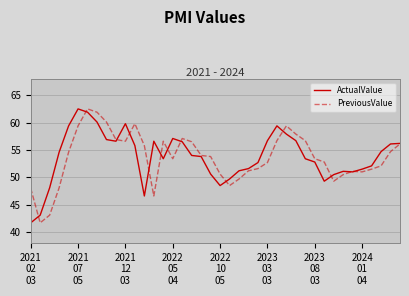

What is the lowest value of the PreviousValue series?

41.7